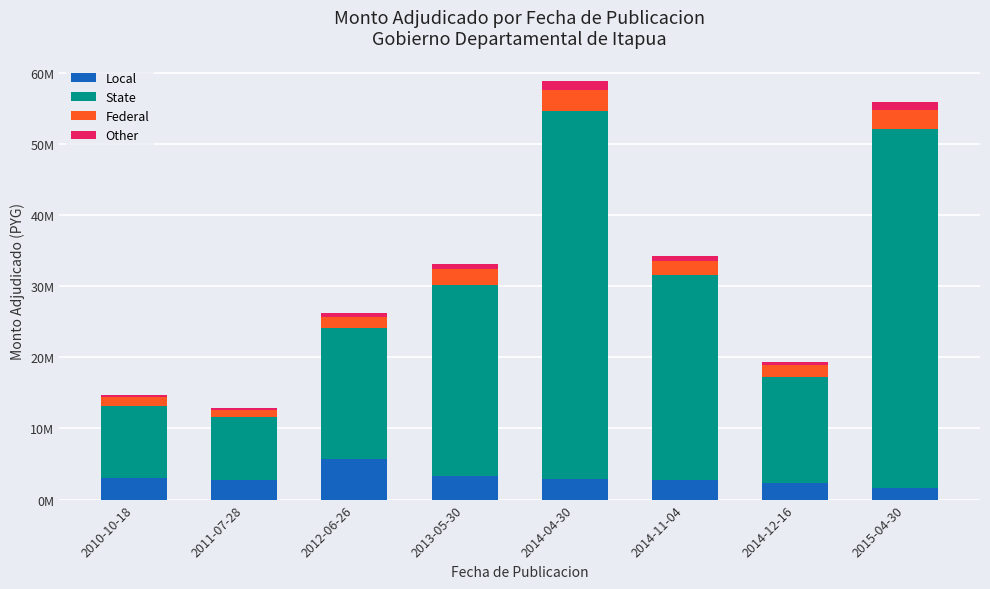

Are the bars horizontal?

No